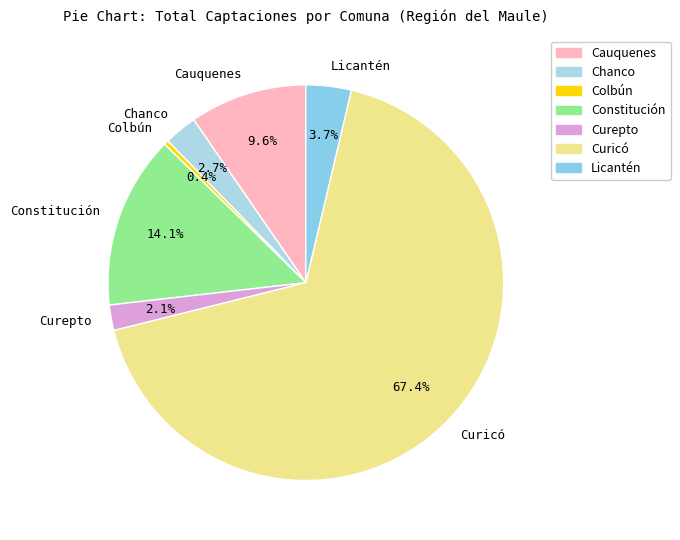

Is the sum of Colbún and Chanco greater than half?

No